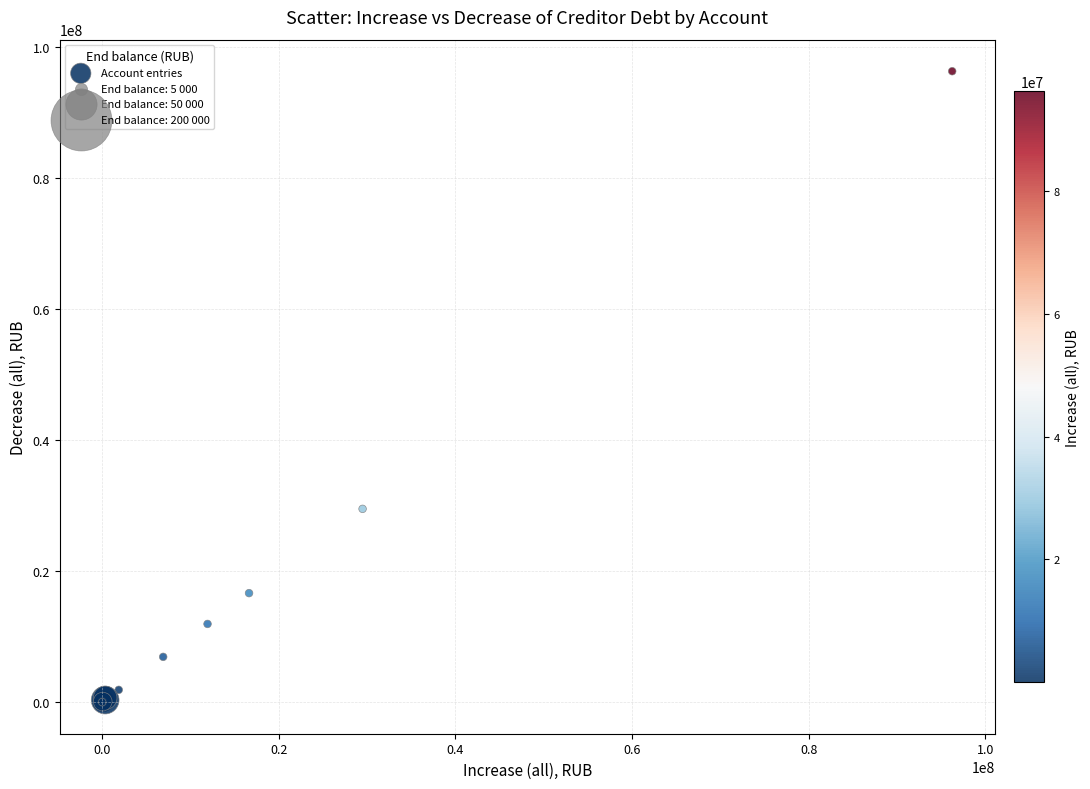

What Y value in the scatter plot is closest to 48119606?

29486624.4